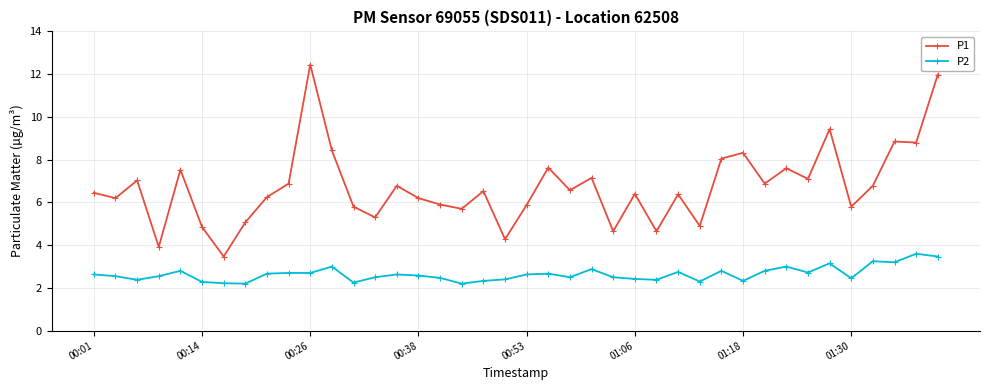

True or false: P2 and P1 cross at least once.

False